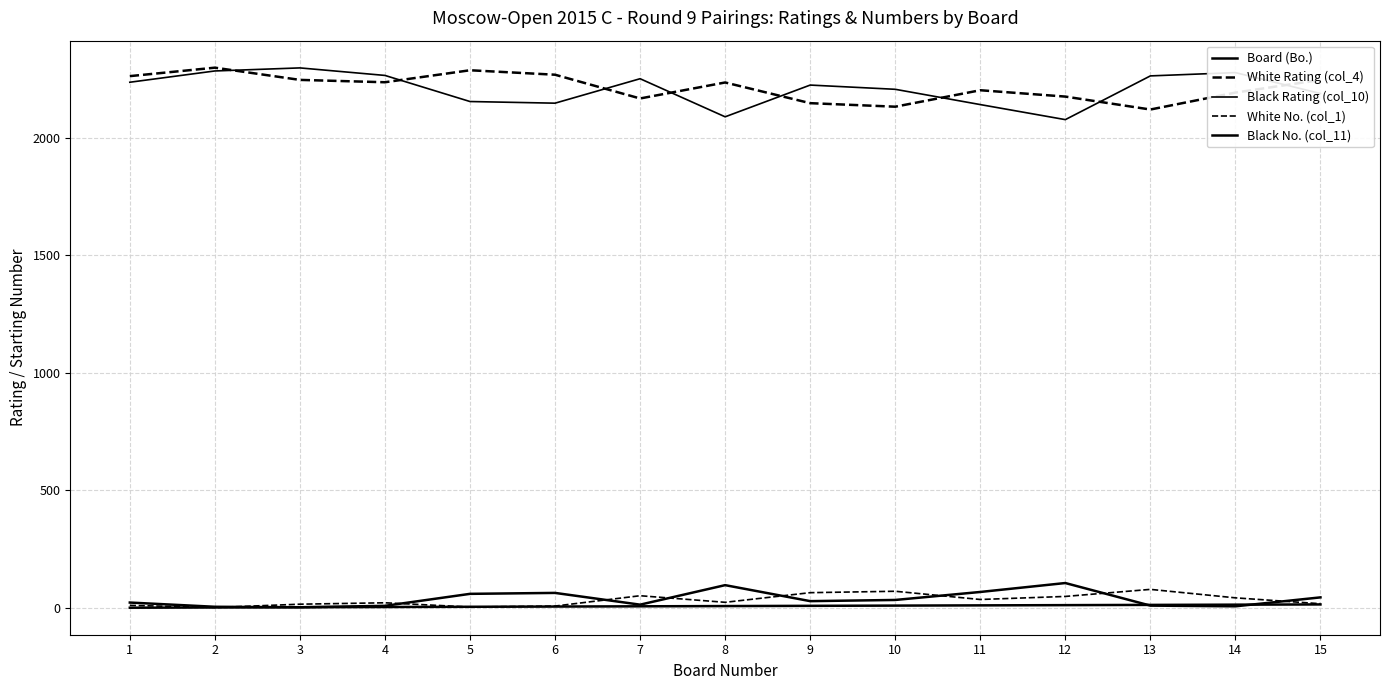

Does the chart have visible grid lines?

Yes